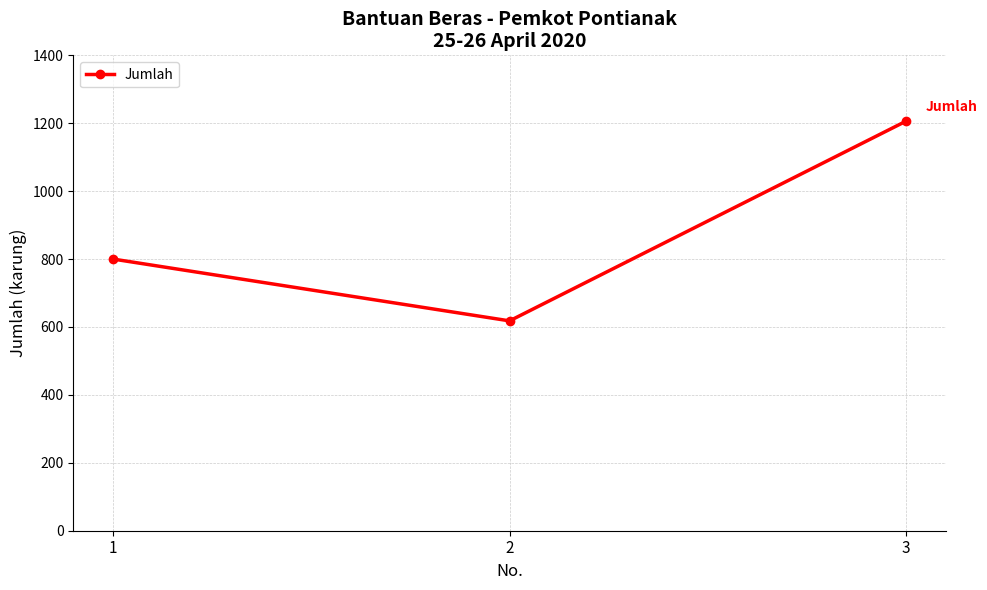

Reading right to left, list all the values displayed in this chart.

1206	618	800